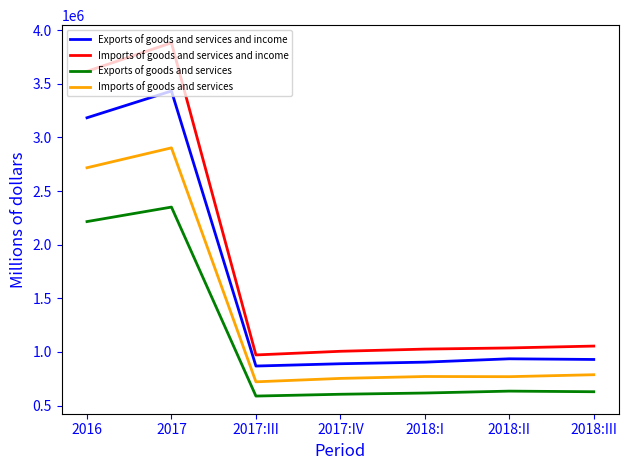

What is the maximum value for Exports of goods and services?

2351072